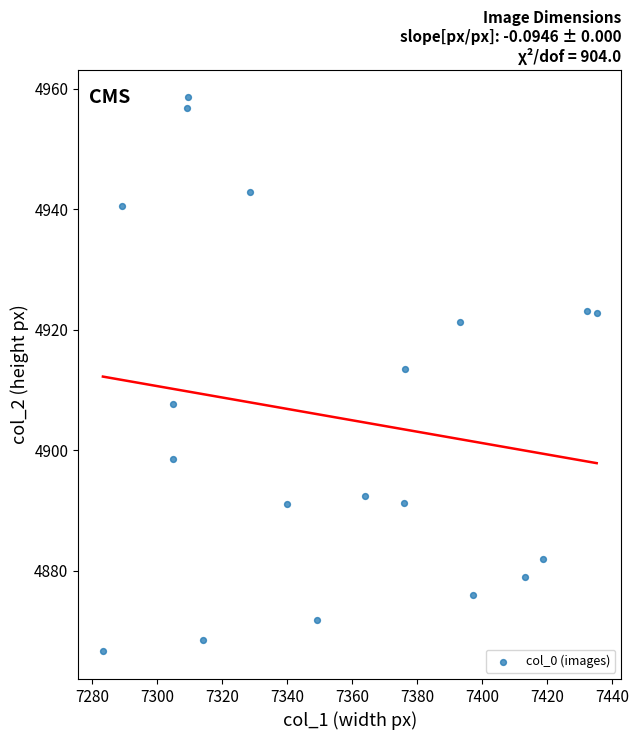

What Y value in the scatter plot is closest to 4912?

4913.4